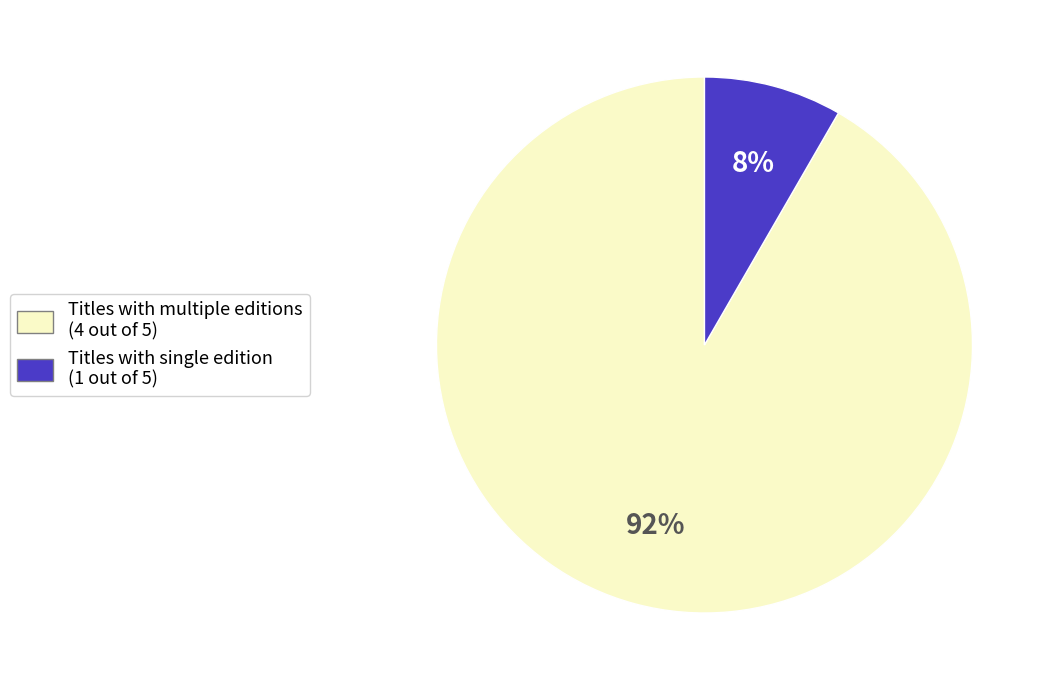

Which category has the biggest portion of the pie?

Titles with multiple editions (4 out of 5)